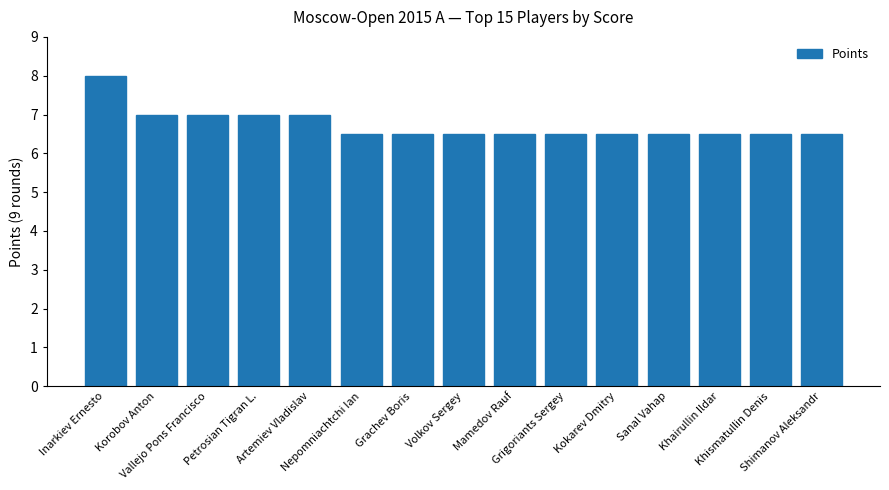

What is the label of the 7th bar from the left?

Grachev Boris